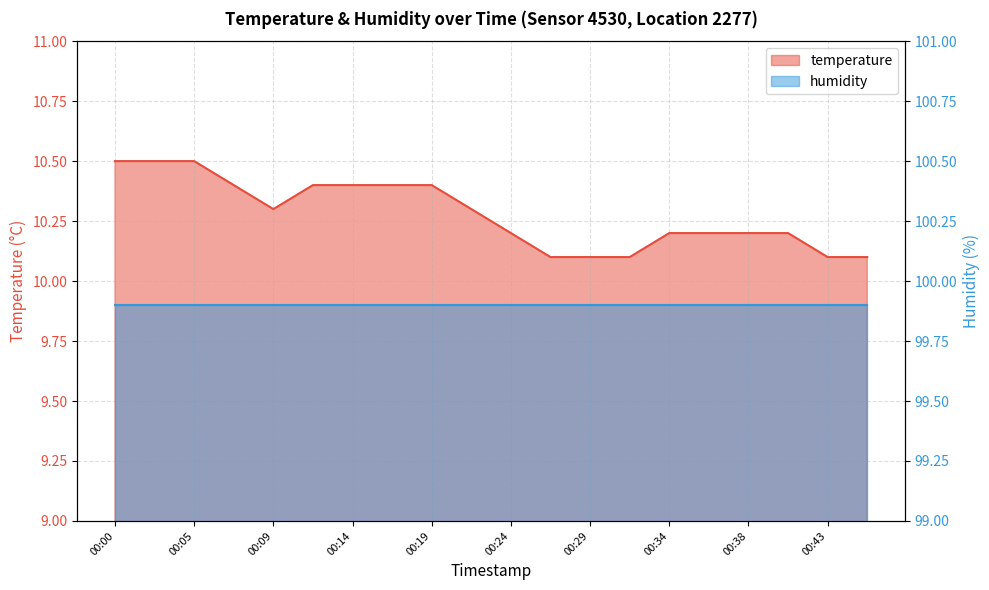

What is the maximum value shown in the chart?

10.5